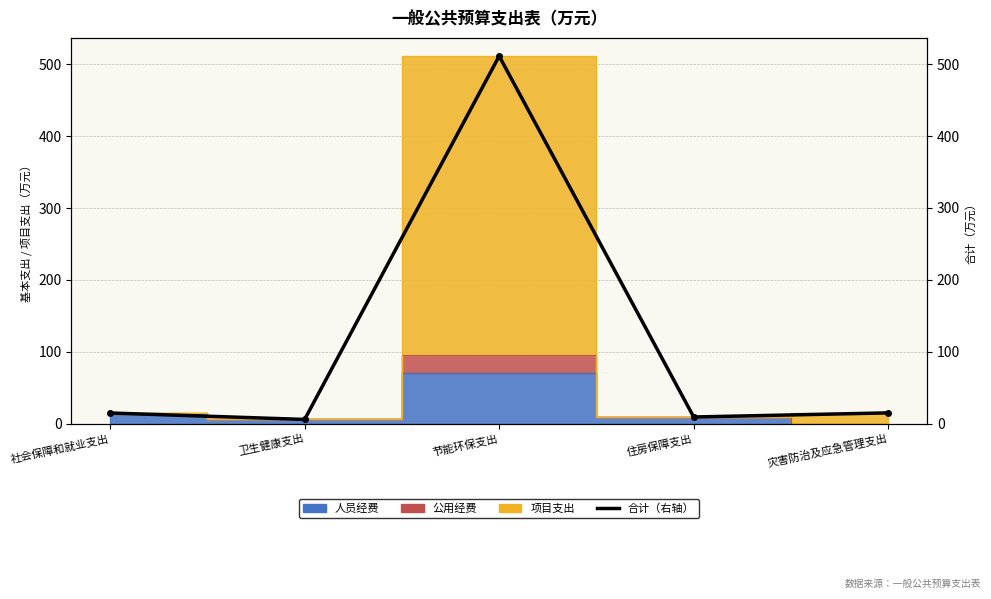

What is the smallest value displayed?

5.9